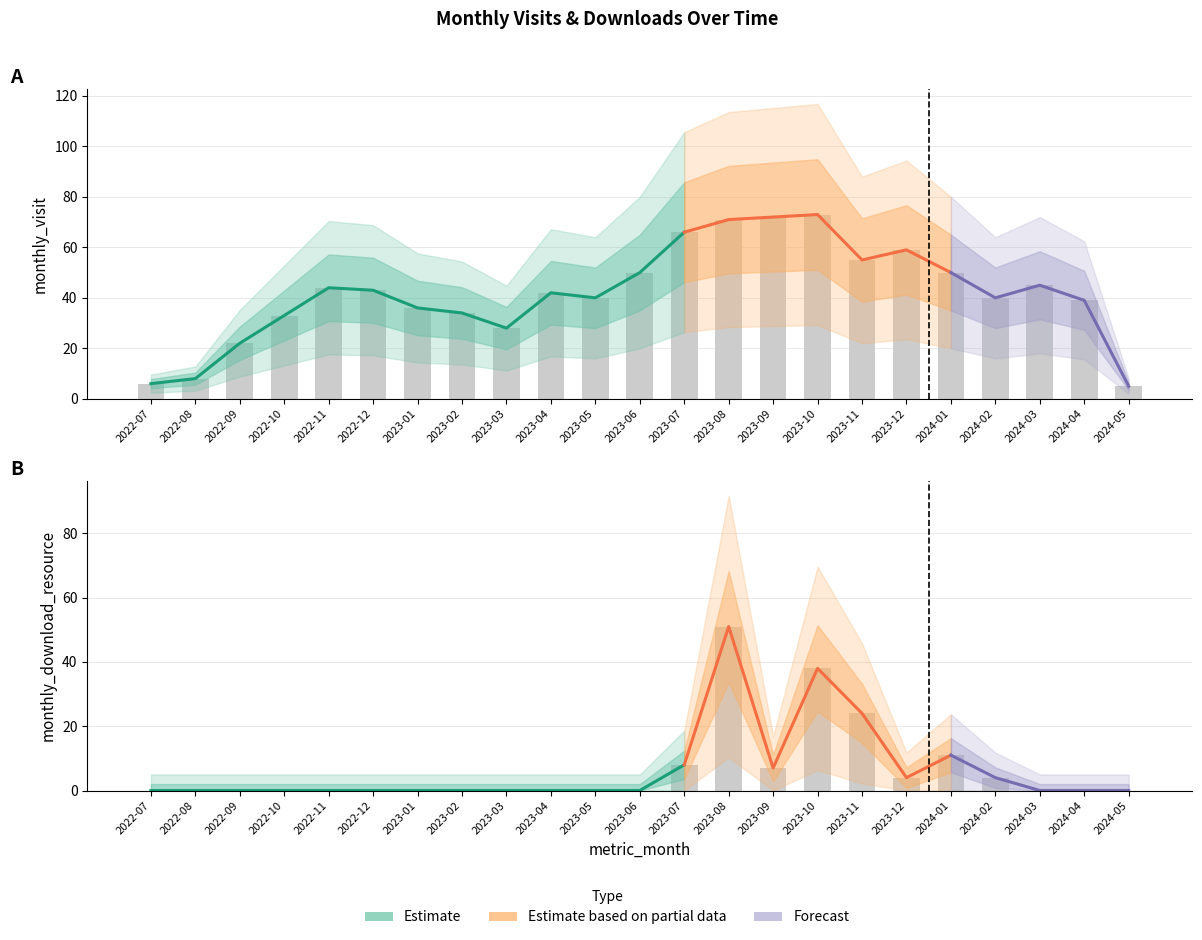

Reading right to left, what are all the values shown in this chart?

monthly_visit: 2024-05=5	2024-04=39	2024-03=45	2024-02=40	2024-01=50	2023-12=59	2023-11=55	2023-10=73	2023-09=72	2023-08=71	2023-07=66	2023-06=50	2023-05=40	2023-04=42	2023-03=28	2023-02=34	2023-01=36	2022-12=43	2022-11=44	2022-10=33	2022-09=22	2022-08=8	2022-07=6
monthly_download_resource: 2024-05=0	2024-04=0	2024-03=0	2024-02=4	2024-01=11	2023-12=4	2023-11=24	2023-10=38	2023-09=7	2023-08=51	2023-07=8	2023-06=0	2023-05=0	2023-04=0	2023-03=0	2023-02=0	2023-01=0	2022-12=0	2022-11=0	2022-10=0	2022-09=0	2022-08=0	2022-07=0